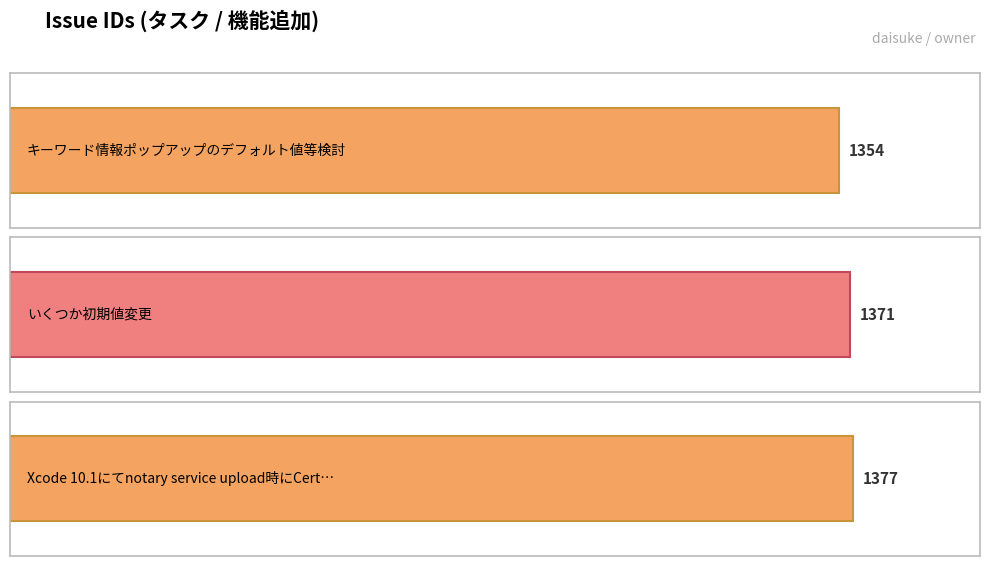

What is the minimum value shown in the chart?

1354